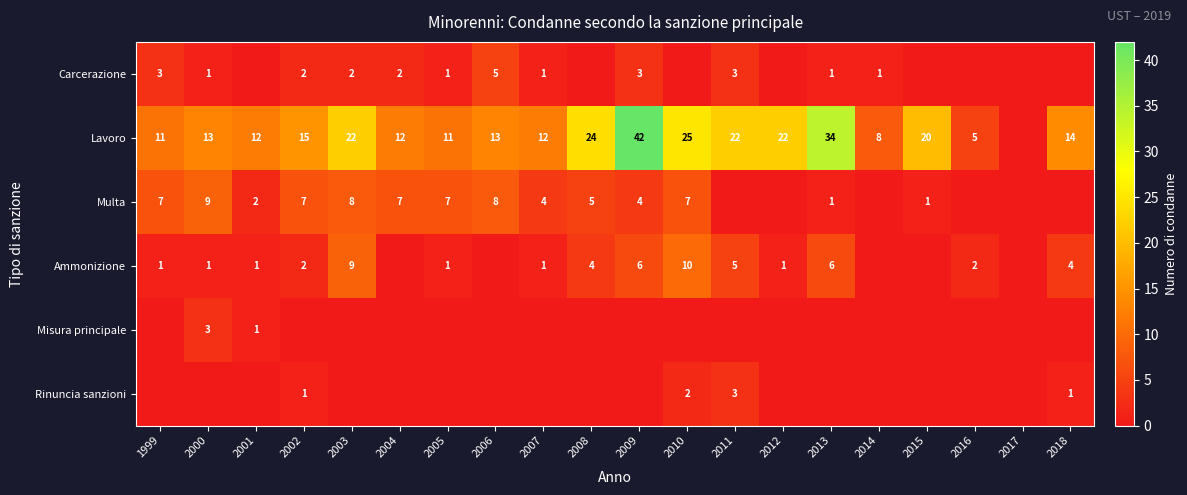

What is the total value across all series at 2015?

21